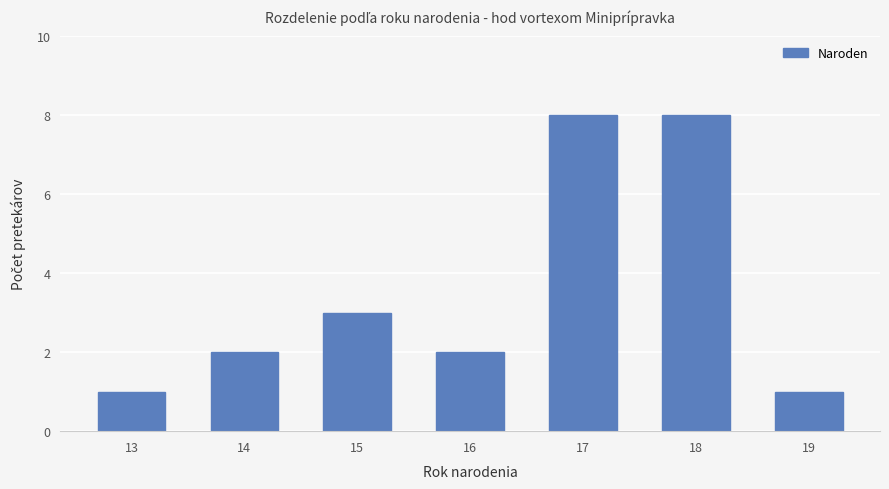

What is the change in value from 13 to 15?

+2